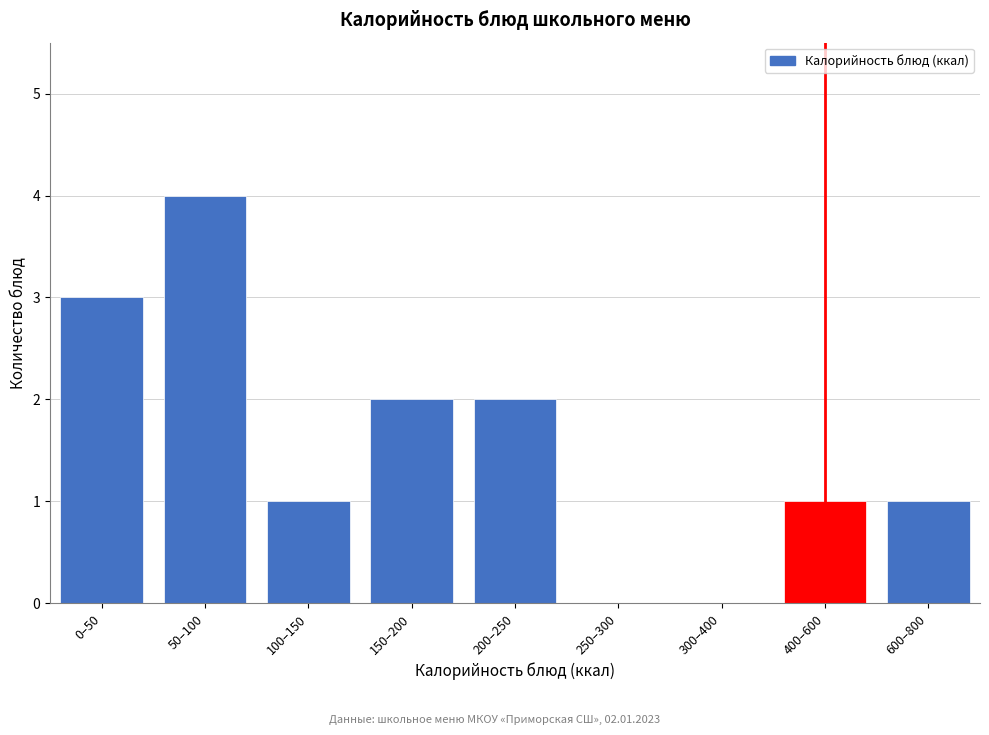

Reading left to right, what are all the values shown in this chart?

0–50=3	50–100=4	100–150=1	150–200=2	200–250=2	250–300=0	300–400=0	400–600=1	600–800=1